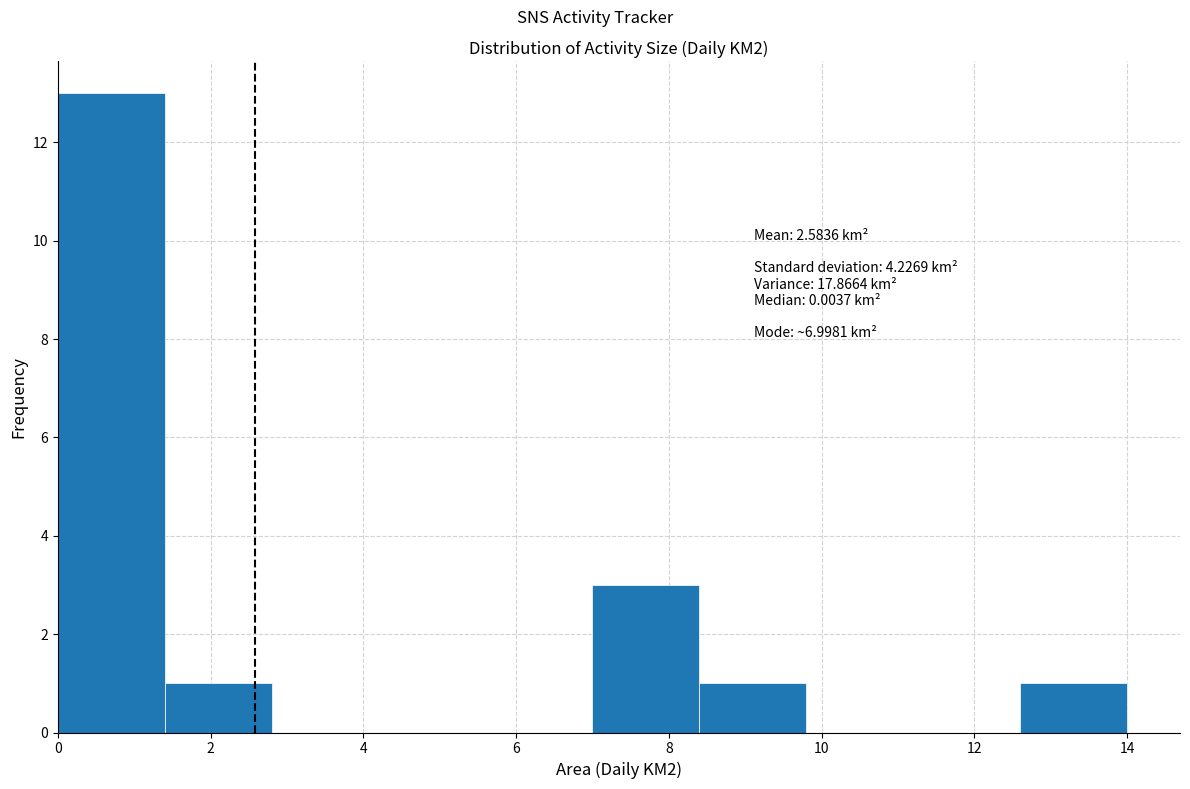

Over which range of the x-axis is the bar tallest?

0.0 to 1.4